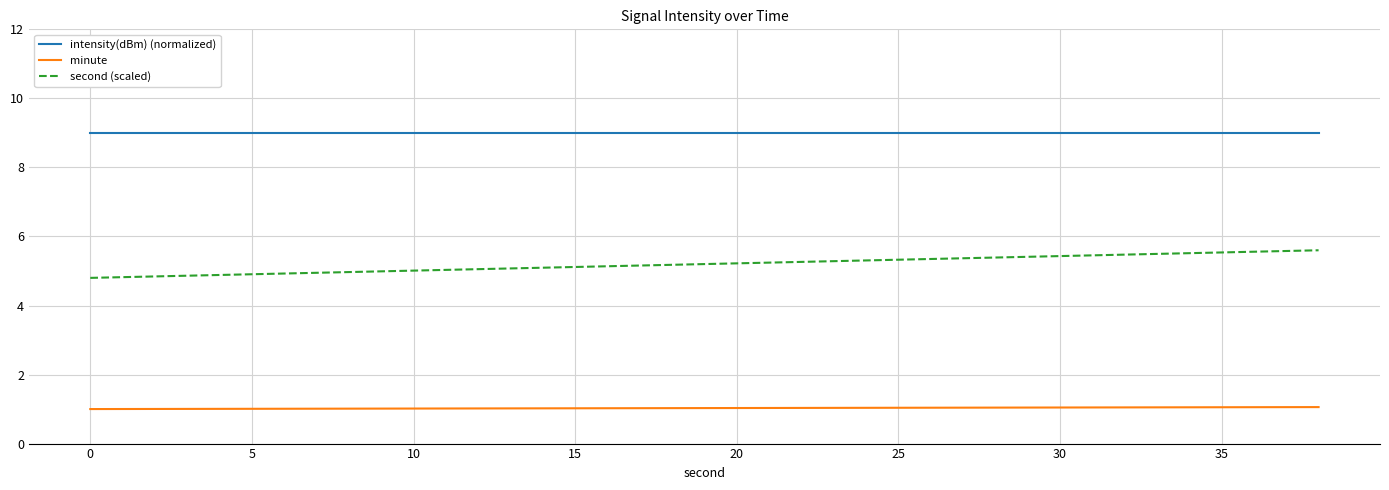

What is the difference between the maximum and minimum values in the second (scaled) series?

0.8